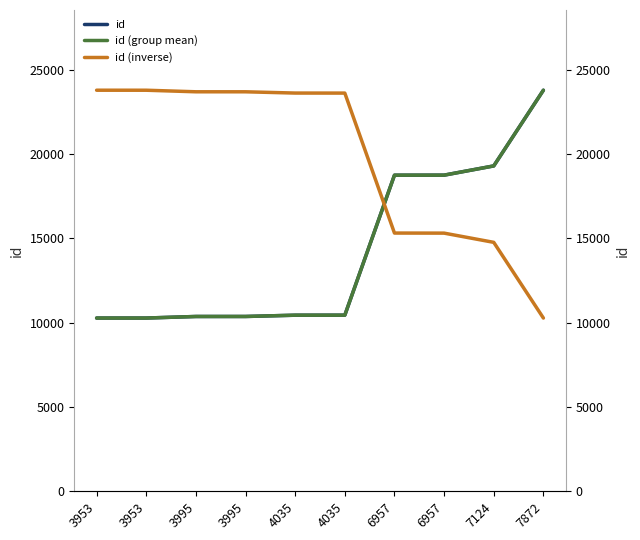

True or false: id (group mean) has more than 0 interior local peaks.

False